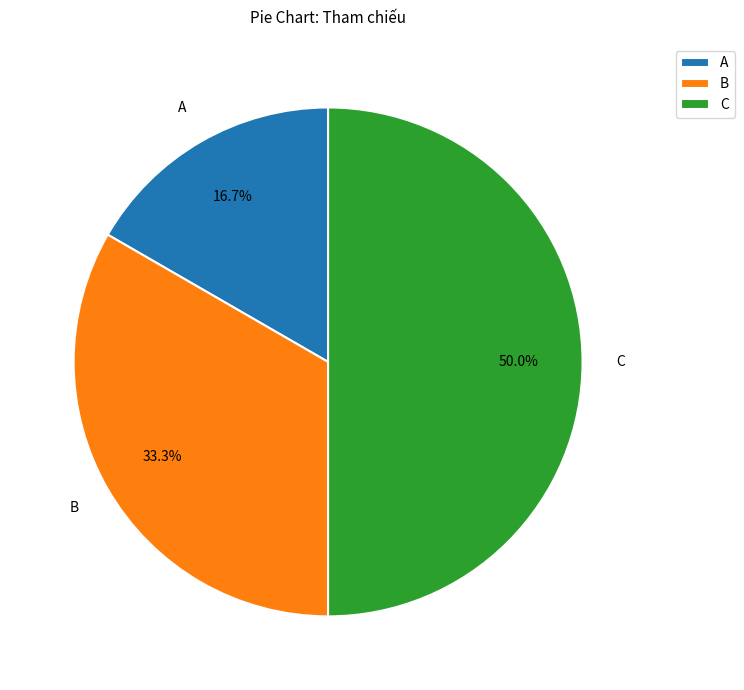

How many slices are in this pie chart?

3